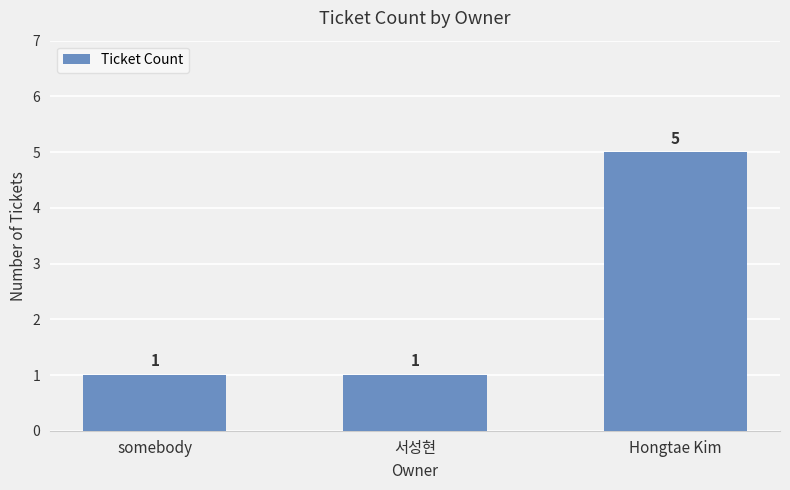

Count the values in the range 1 to 5.

3